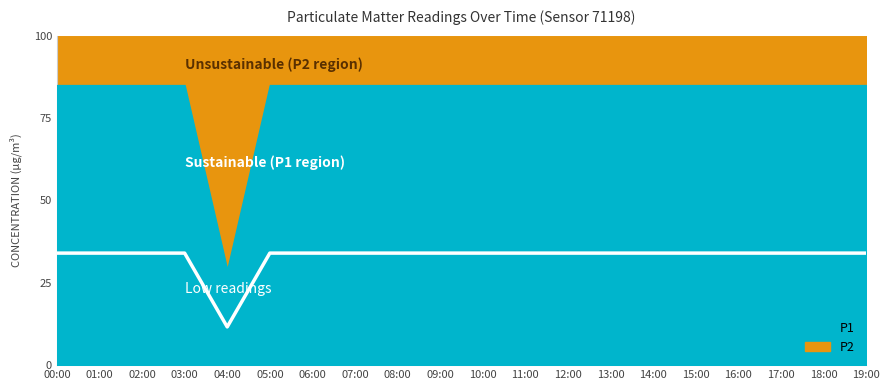

What is the difference between the maximum and minimum values?

22.4